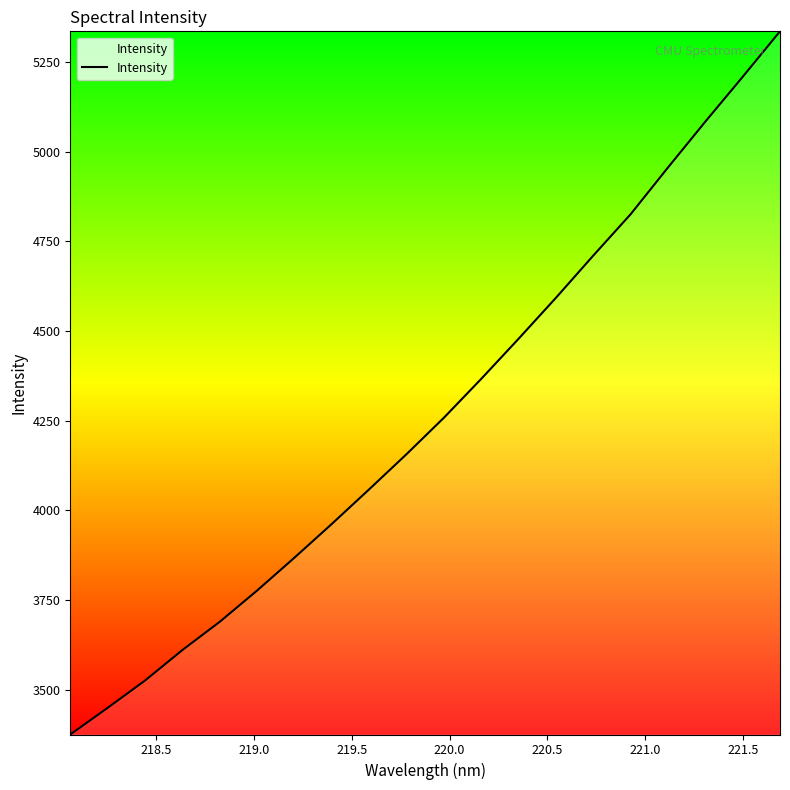

What is the difference between the maximum and minimum values?

1961.4